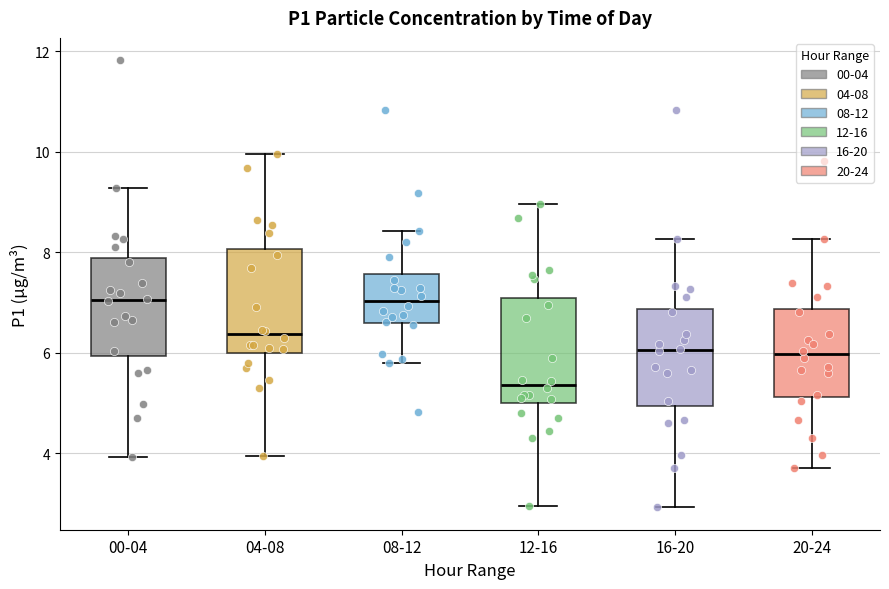

Where does the lower whisker of the box for 20-24 end on the y-axis? The values are not printed on the chart, so give them approximately, as read against the axis.

3.8